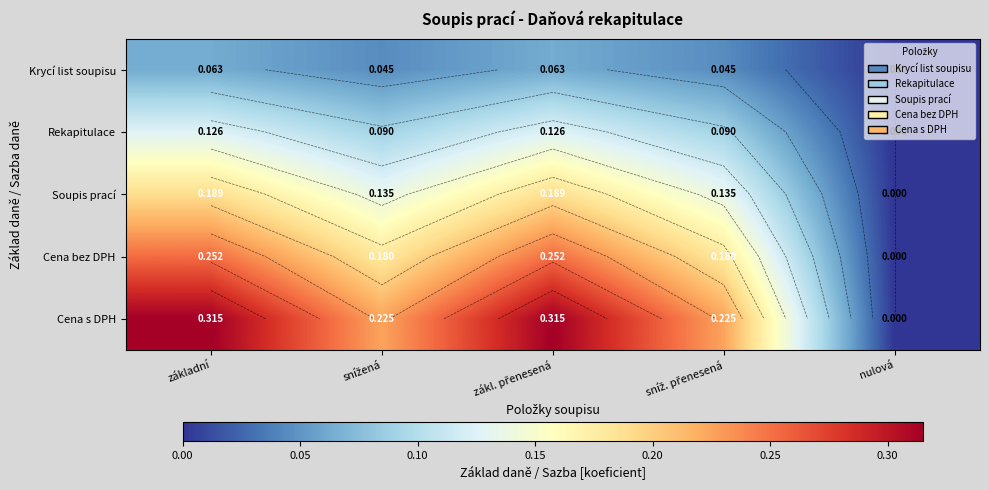

The Soupis prací series shows 0.1 at sníž. přenesená. True or false?

True